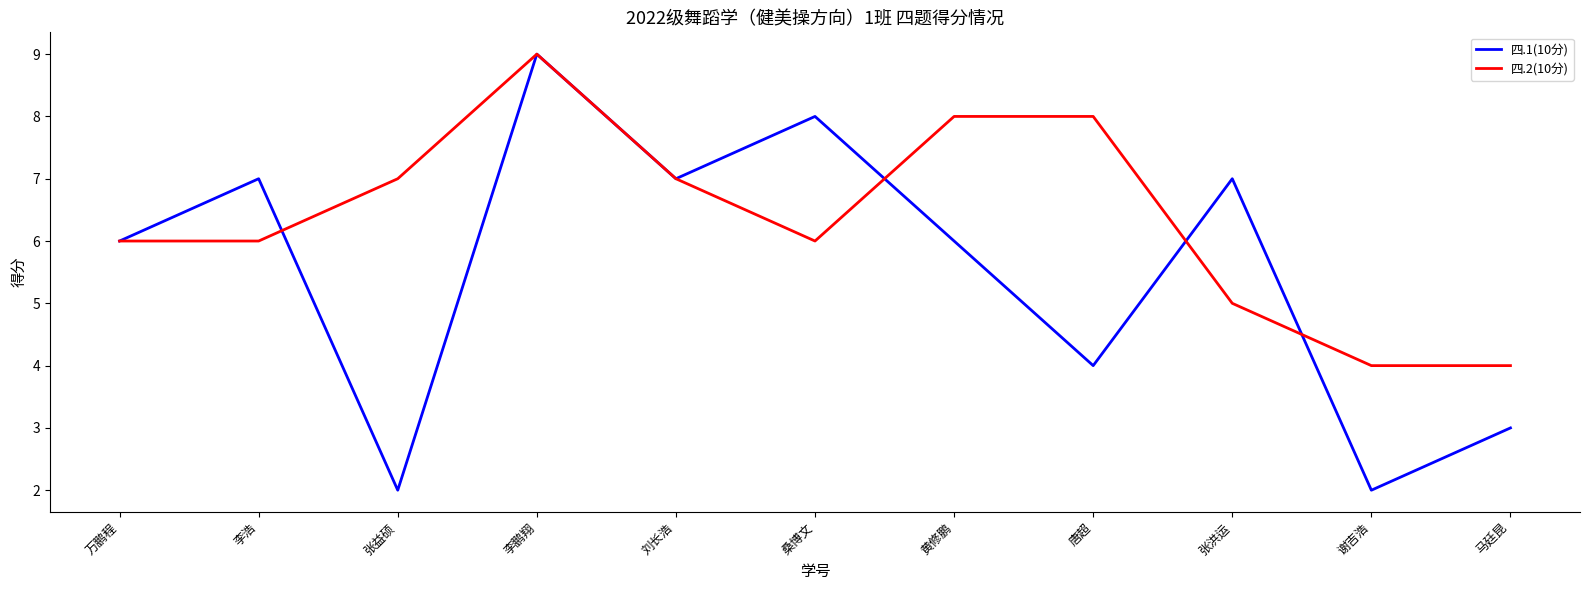

Which category has the highest value across all series?

李鹏翔